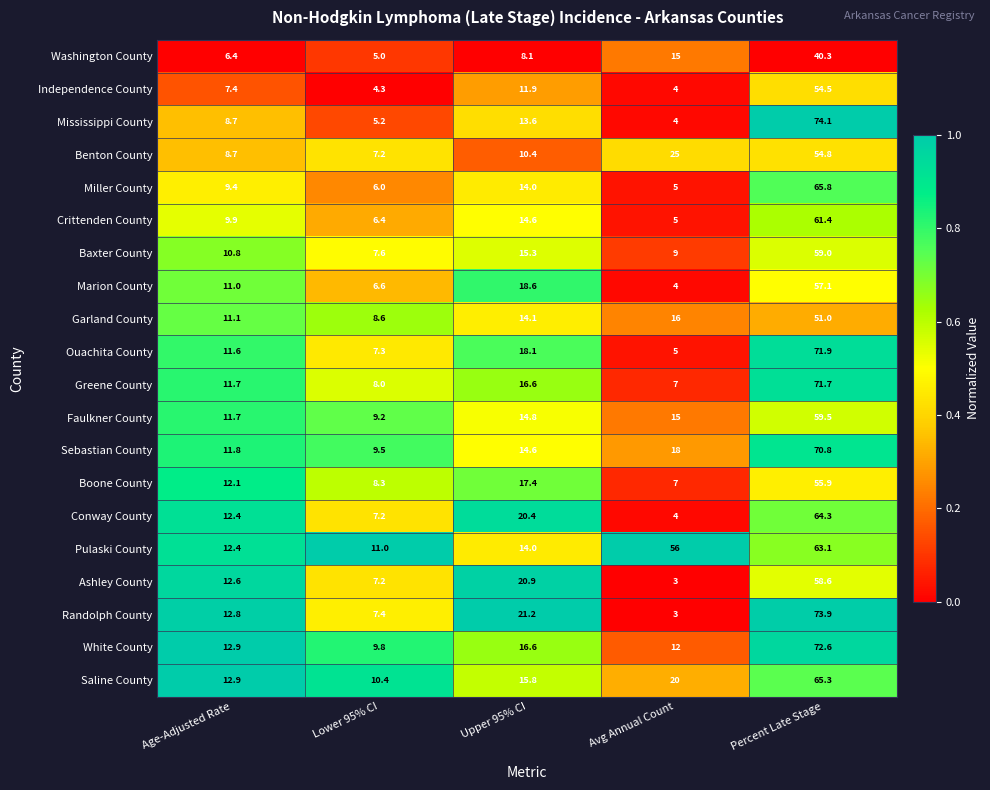

The value of Miller County at Percent Late Stage is 65.8. True or false?

True